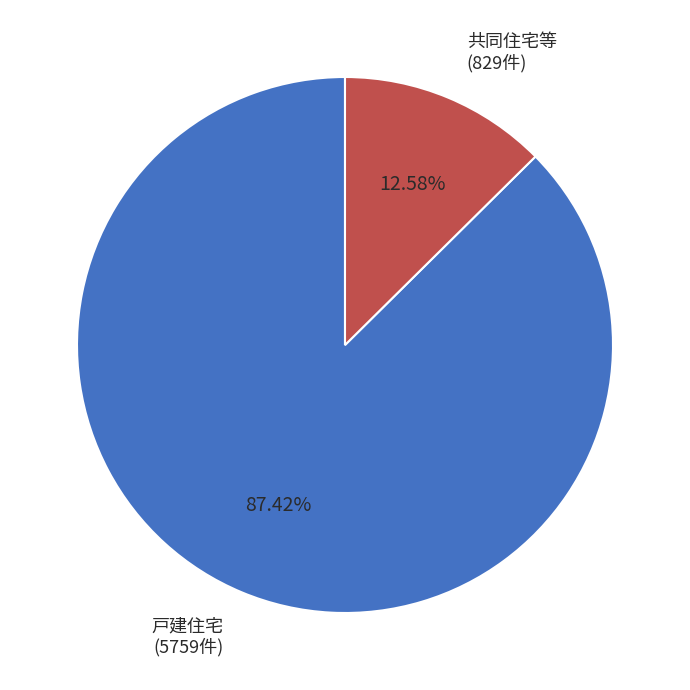

Is there any slice that represents more than half of the pie?

Yes